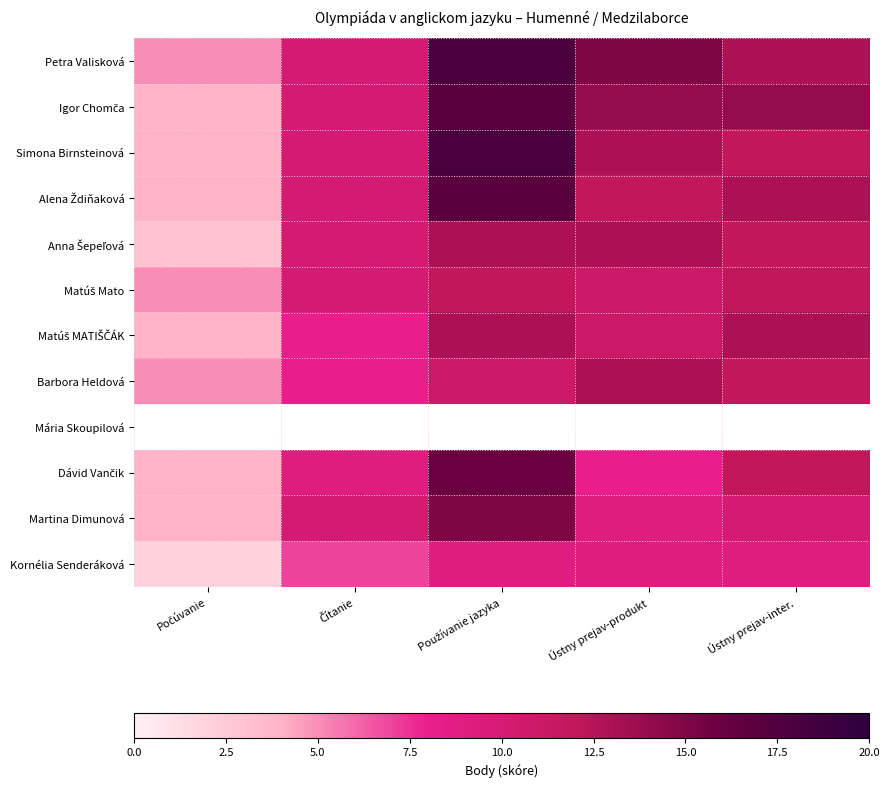

What is the minimum value shown in the chart?

2.0